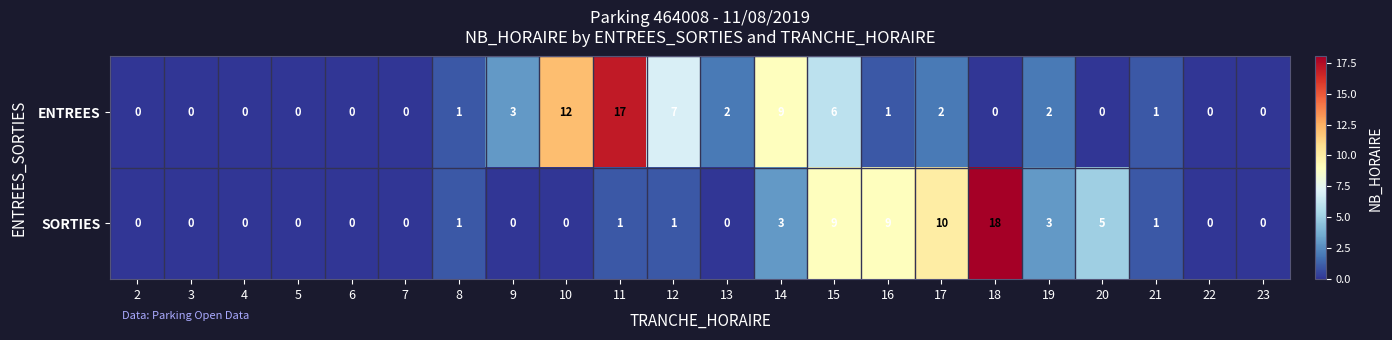

What is the difference between the SORTIES values at 19 and 9?

3